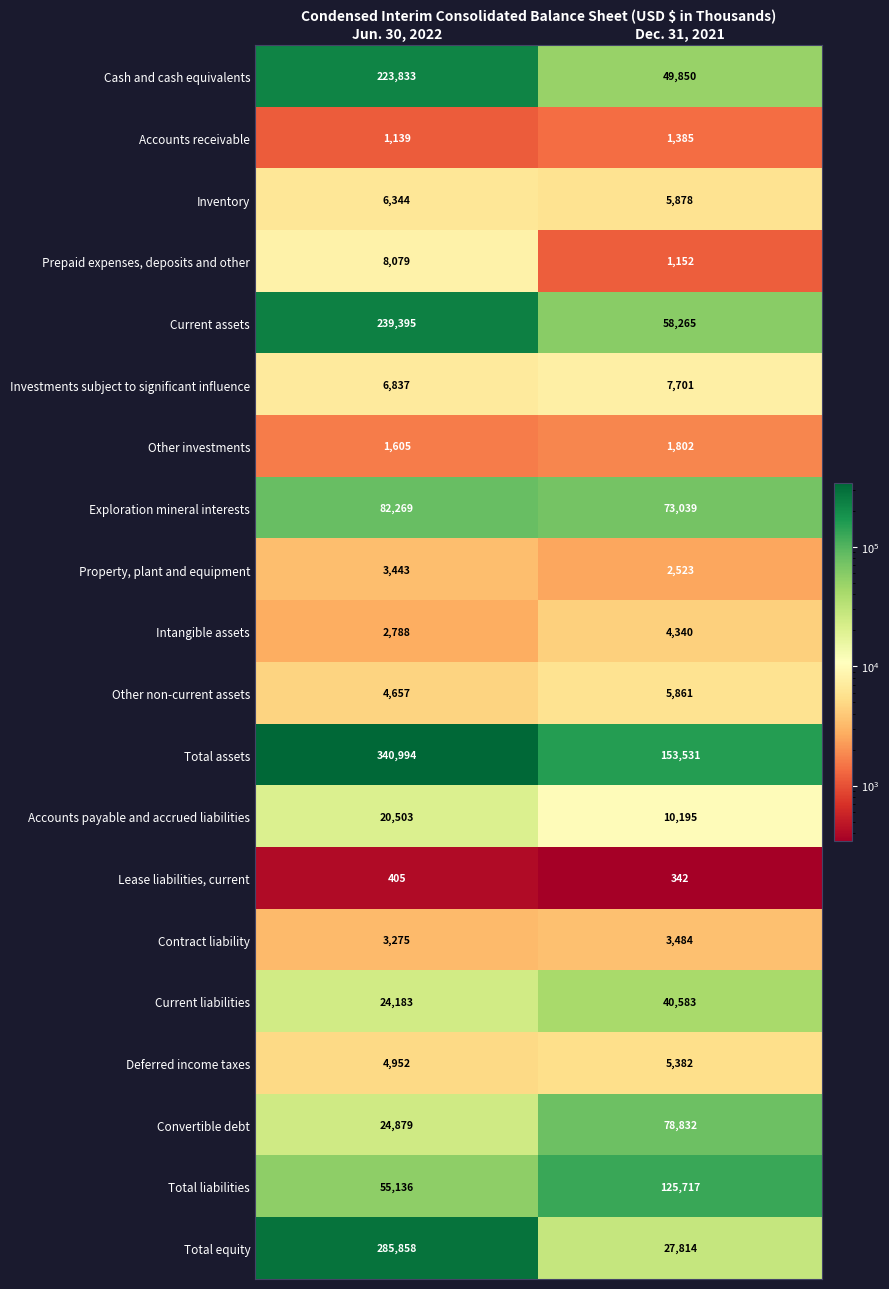

Which series has the largest total across all categories?

Total assets